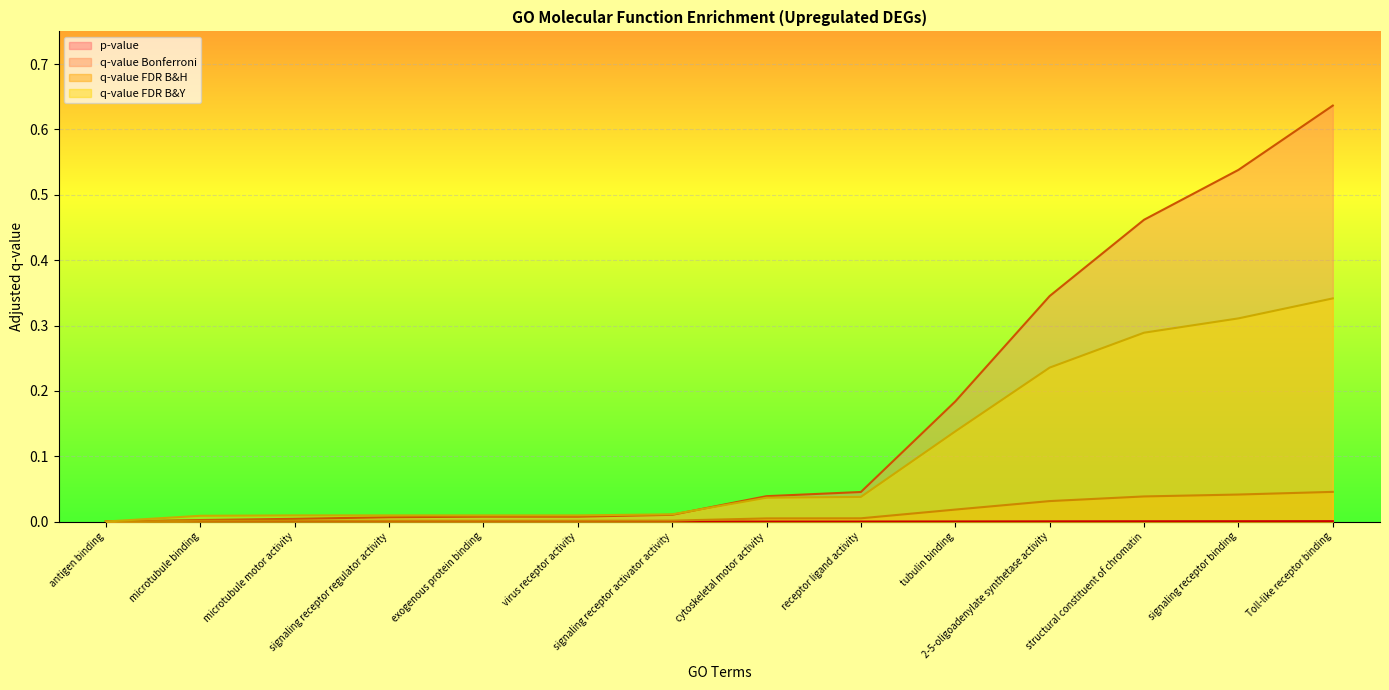

How many categories are shown in the chart?

14